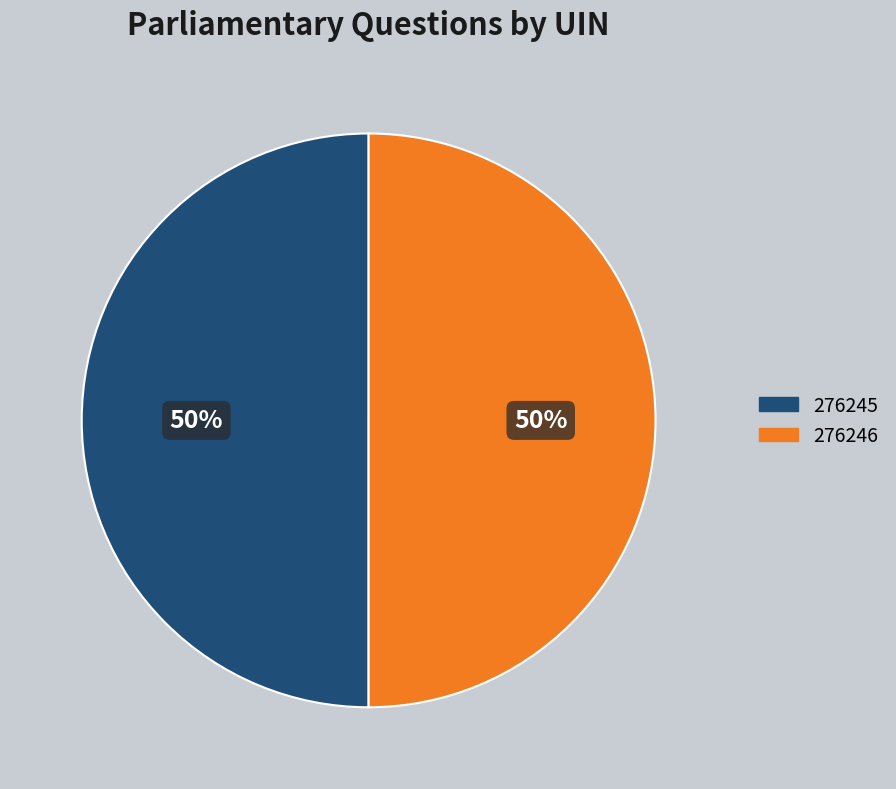

What is the ratio of the value at 276245 to the value at 276246?

1.0